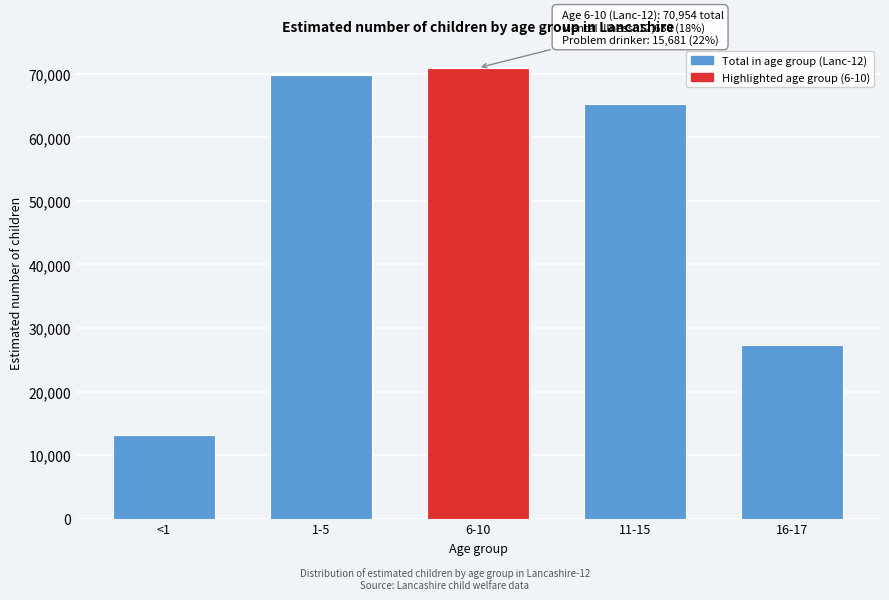

Reading right to left, list all the values displayed in this chart.

16-17=27265	11-15=65313	6-10=70954	1-5=69827	<1=13193